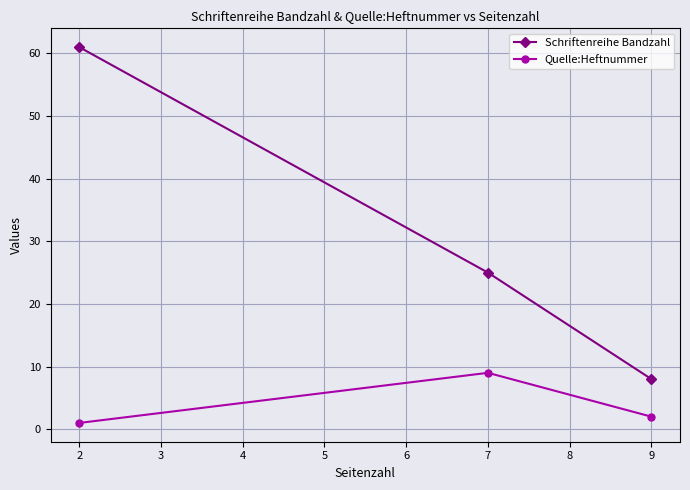

True or false: Schriftenreihe Bandzahl has a value of 8 at 9.

True